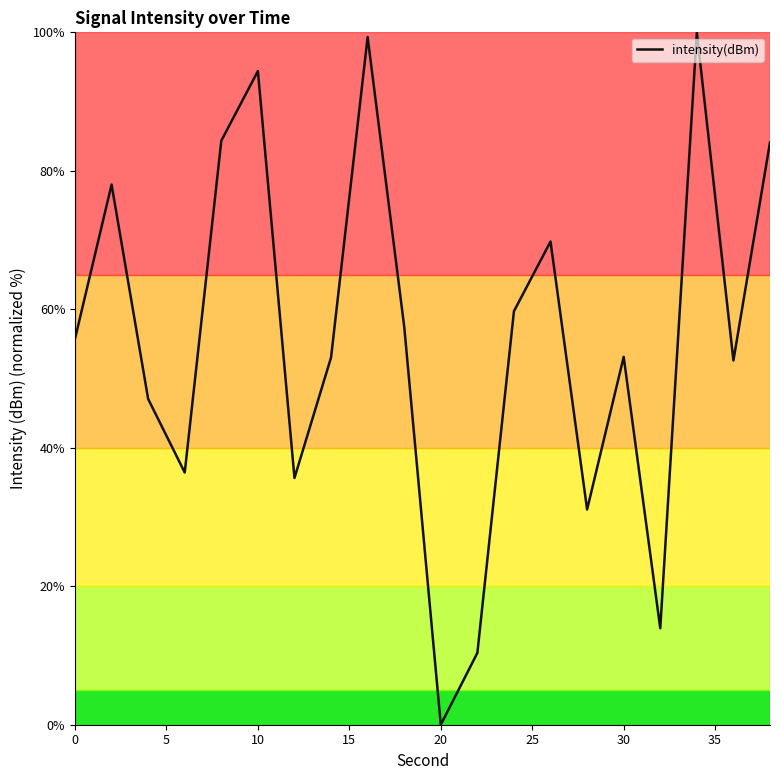

What is the maximum value shown in the chart?

100.0